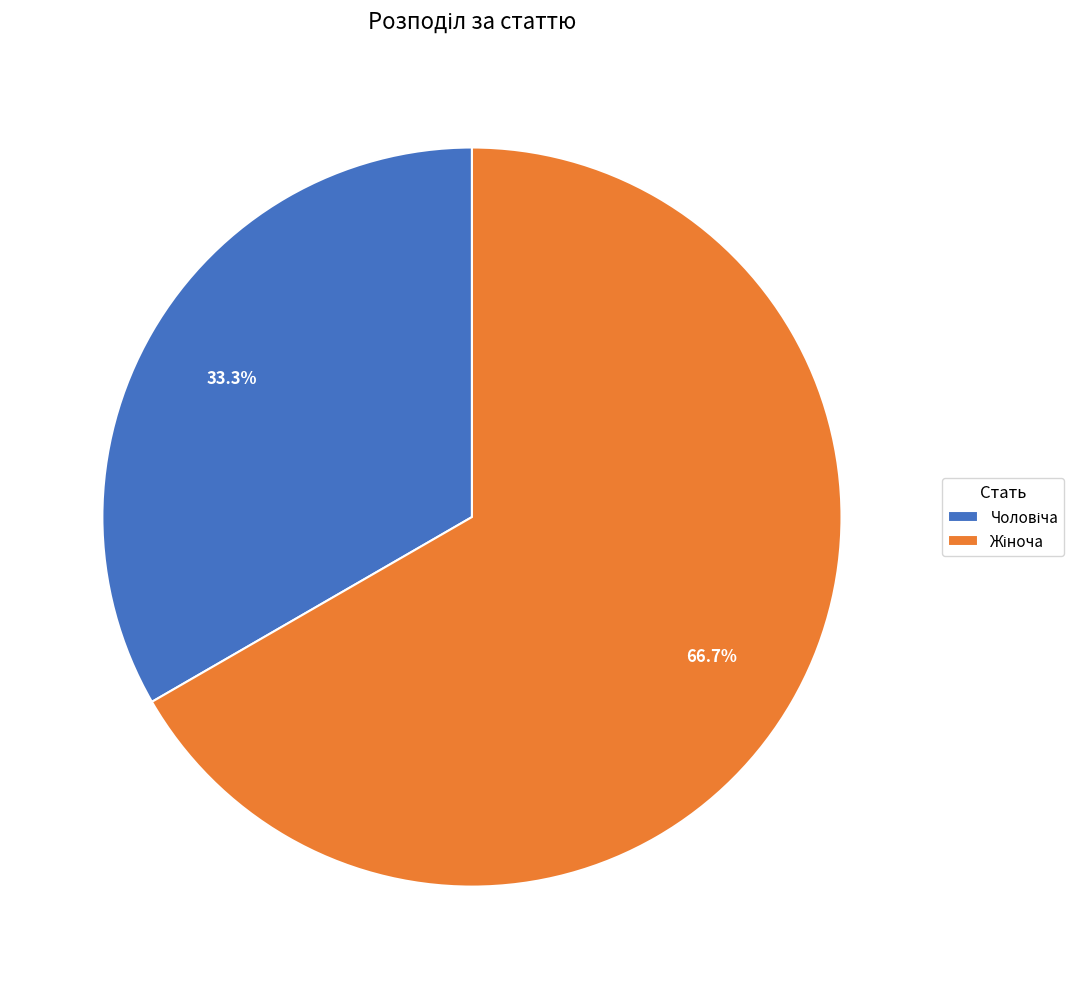

Is there a majority slice in this chart?

Yes